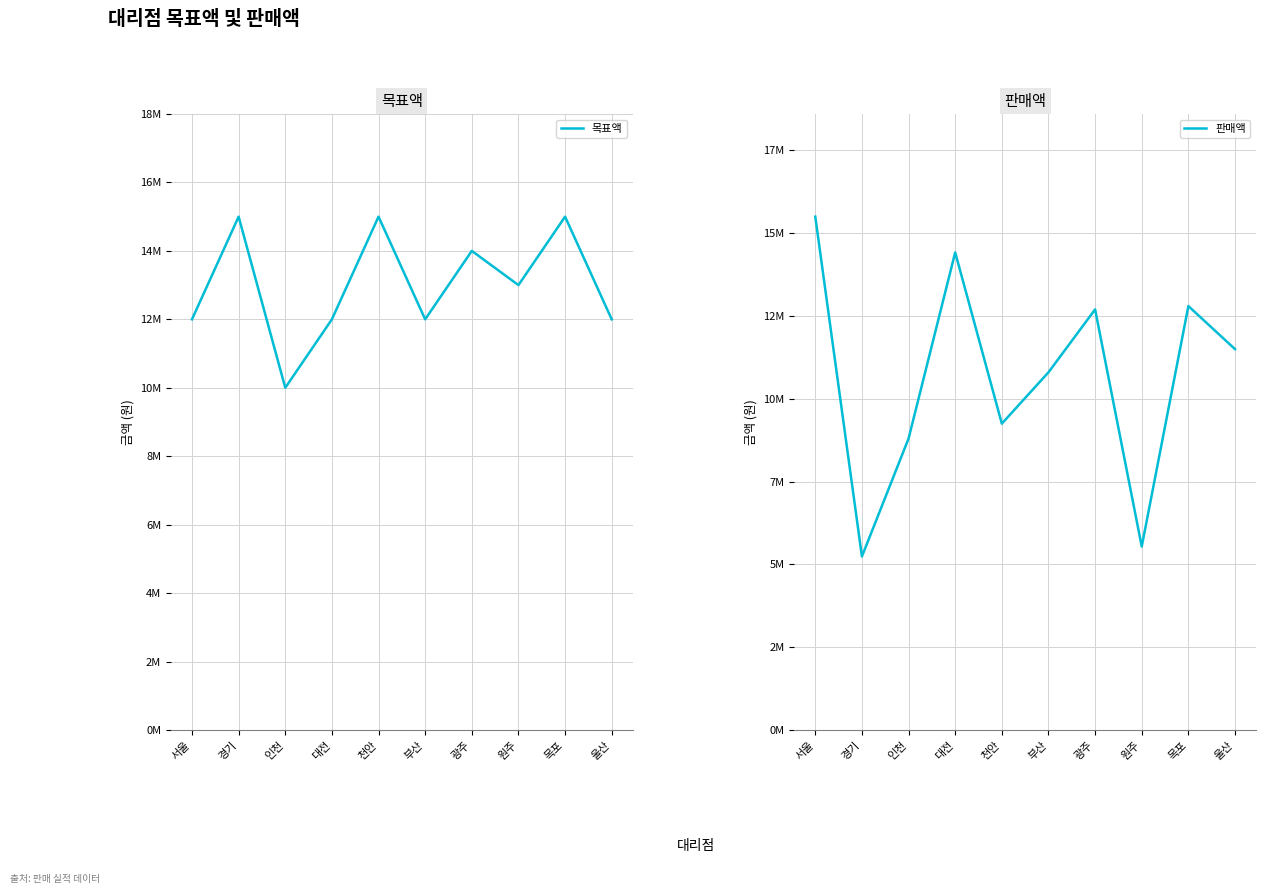

What is the greatest value displayed?

15500000